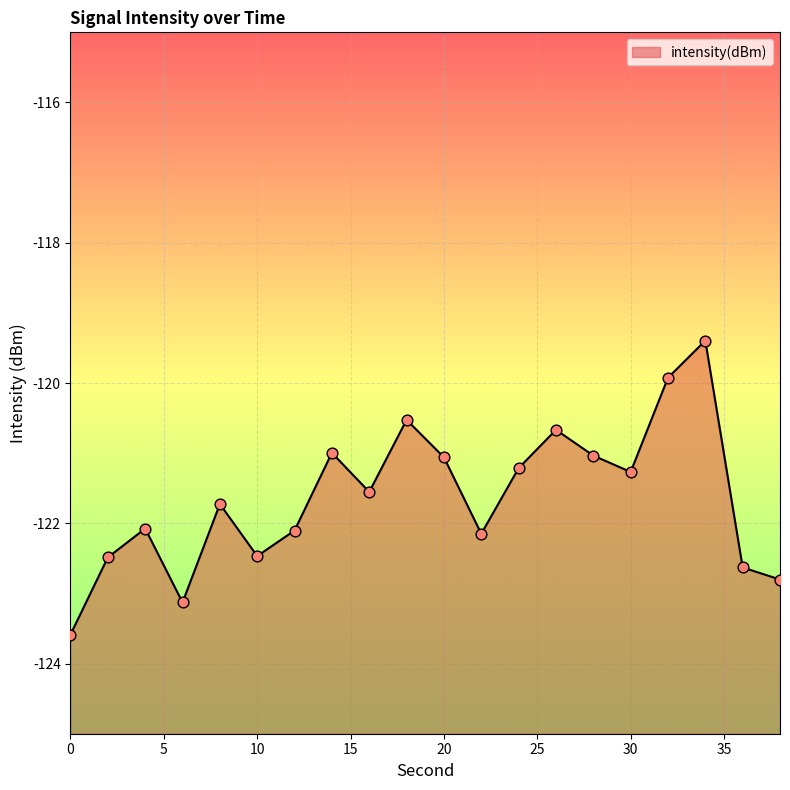

What is the change in value from 2 to 26?

+1.8